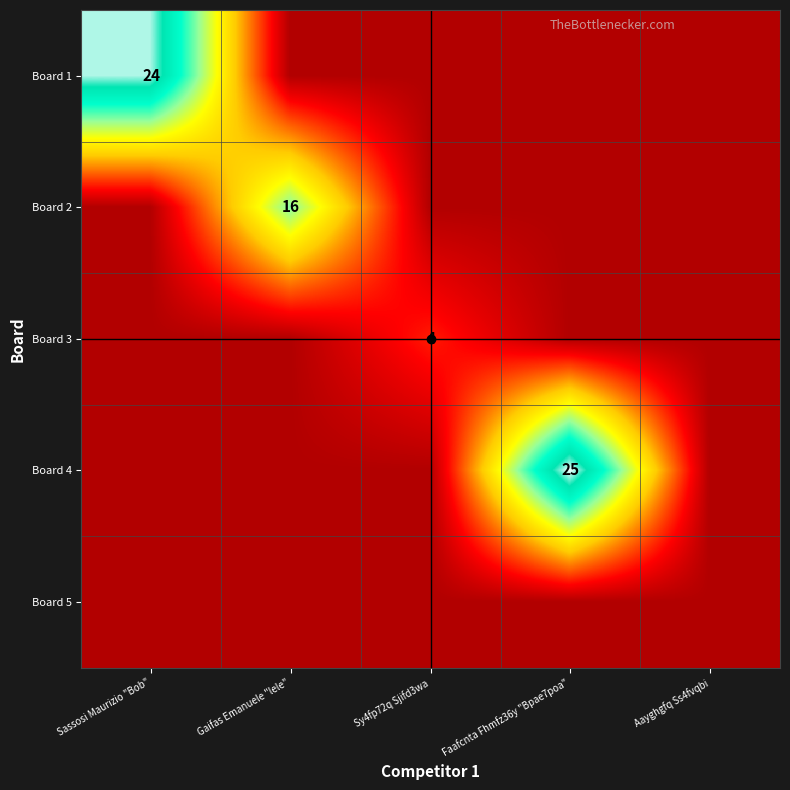

True or false: Board 1 has a value of 38 at Sassosi Maurizio "Bob".

False